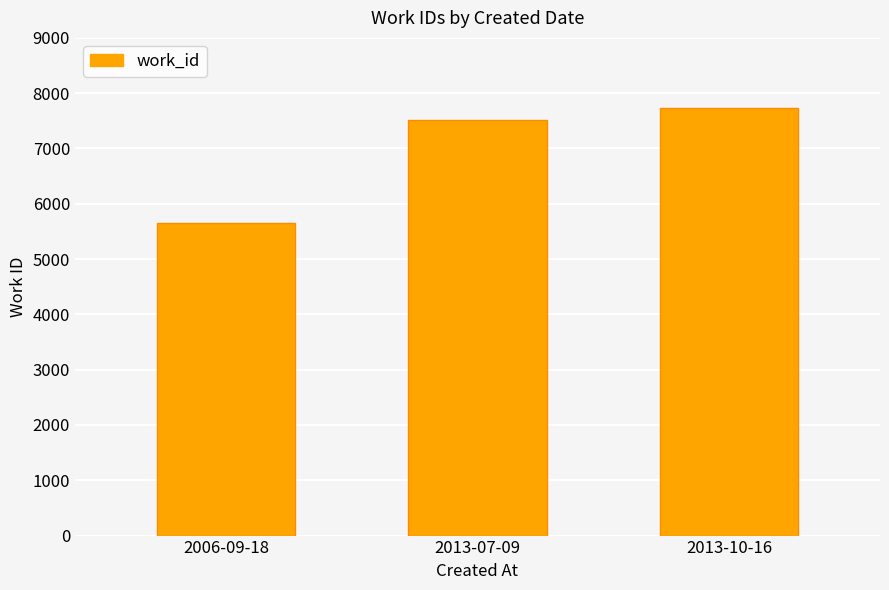

How many values are between 5657 and 7738?

3